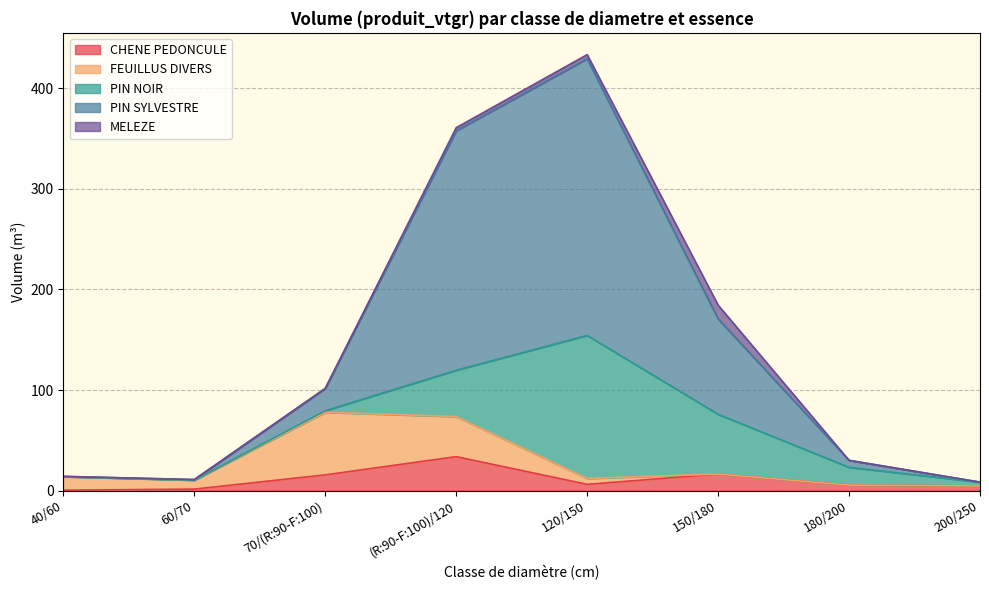

The CHENE PEDONCULE series shows 4.5 at 200/250. True or false?

True